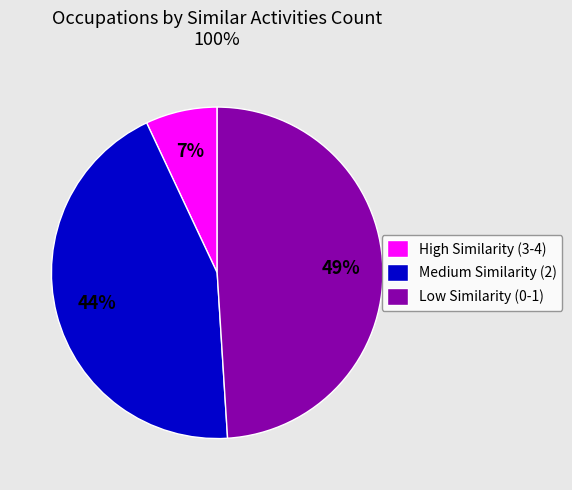

The High Similarity (3-4) slice represents 7% of the pie. True or false?

True